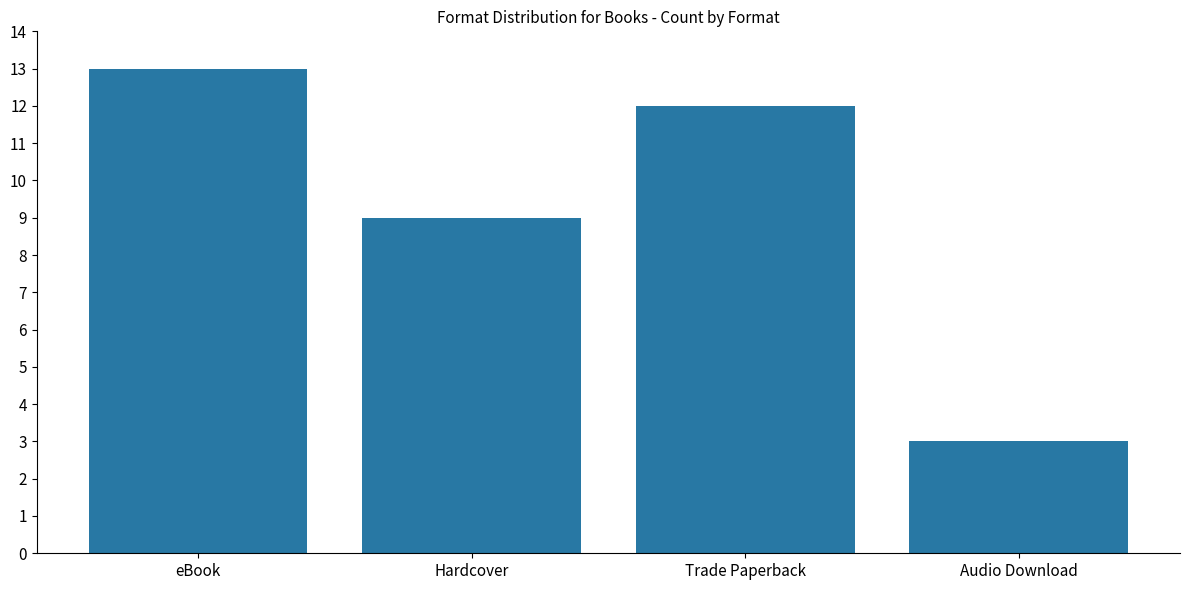

Reading left to right, what are all the values shown in this chart?

13	9	12	3